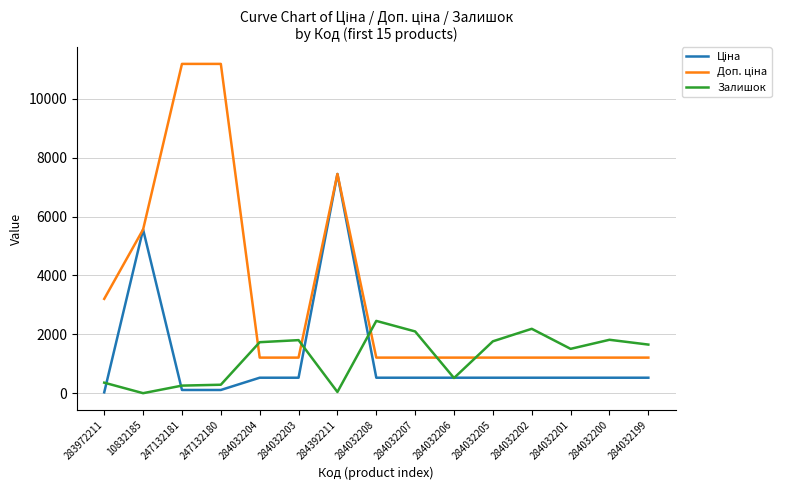

What is the difference between the highest and lowest values at 284032202?

1660.8